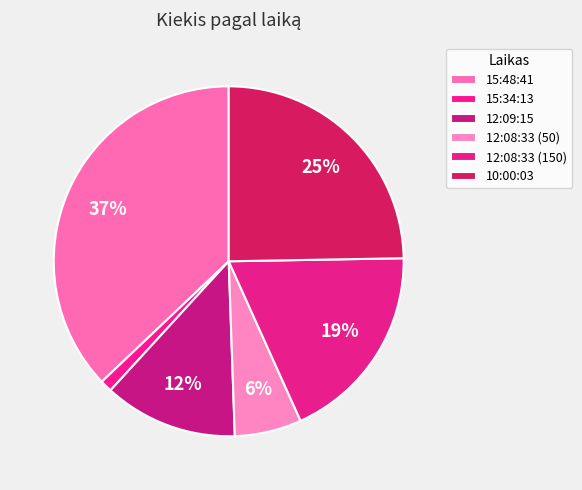

What percentage is NOT represented by 12:08:33 (50)?

93.8%